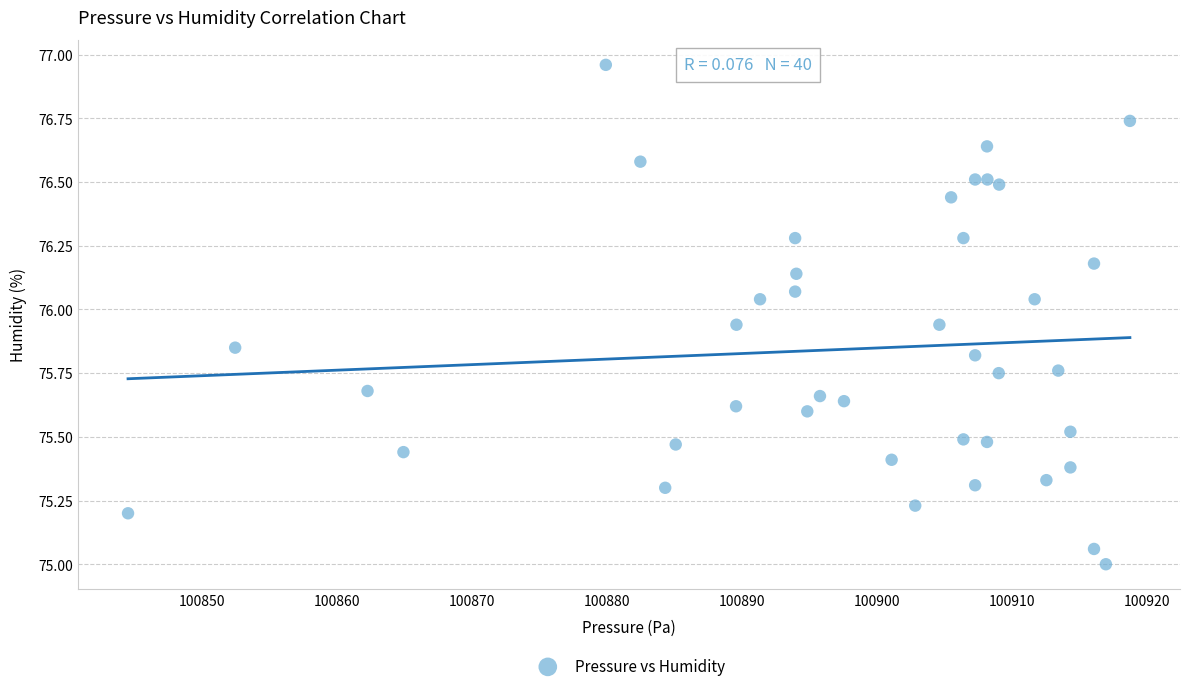

What is the range of X values (max minus min)?

74.2